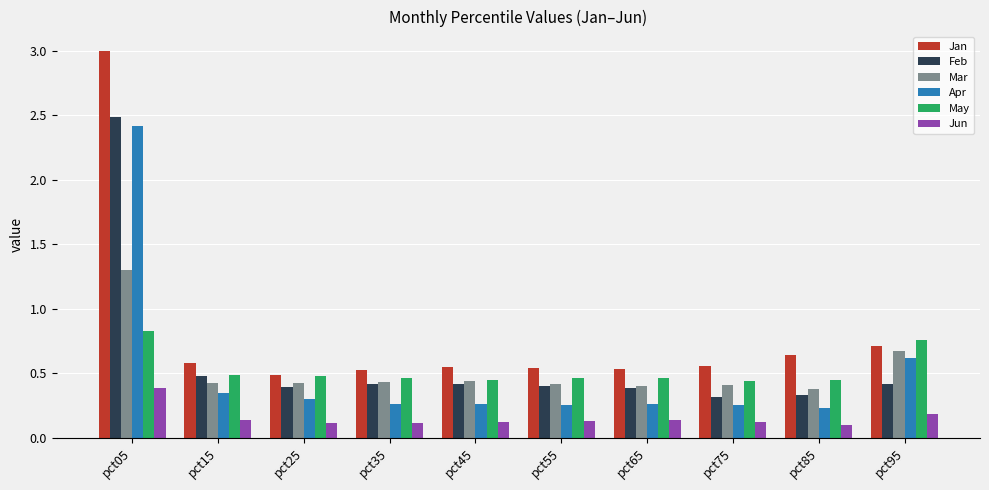

Which series has the widest spread of values?

Jan